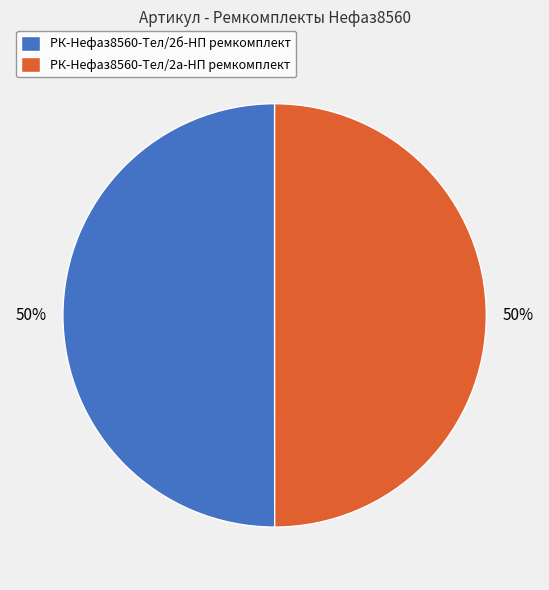

Approximately how many times larger is the value at РК-Нефаз8560-Тел/2а-НП ремкомплект compared to РК-Нефаз8560-Тел/2б-НП ремкомплект?

1.0